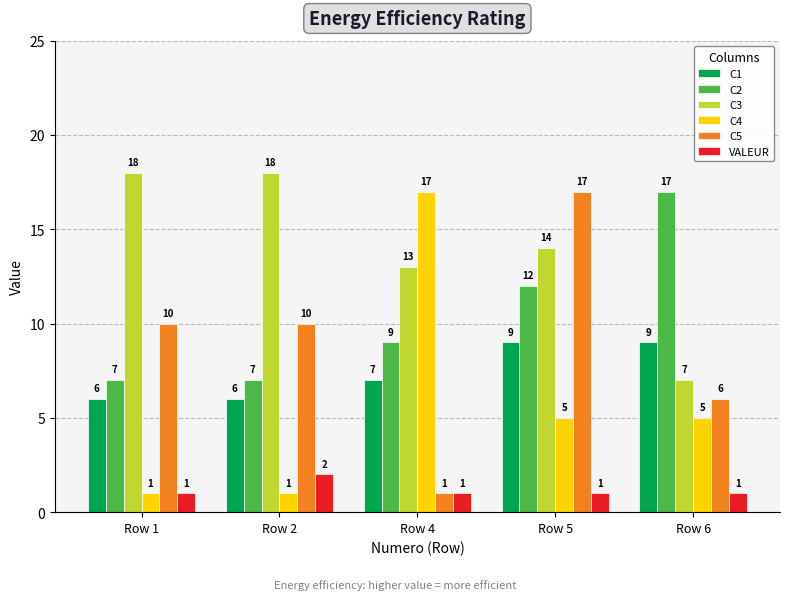

What is the average value of the C3 series?

14